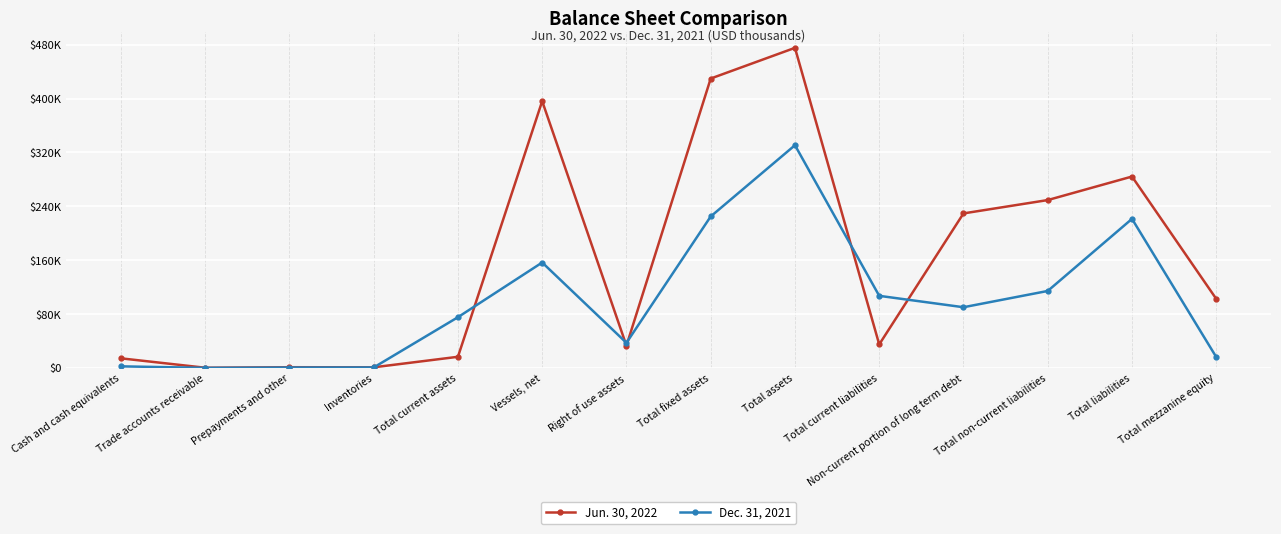

Is this an area chart (filled region under the line)?

No